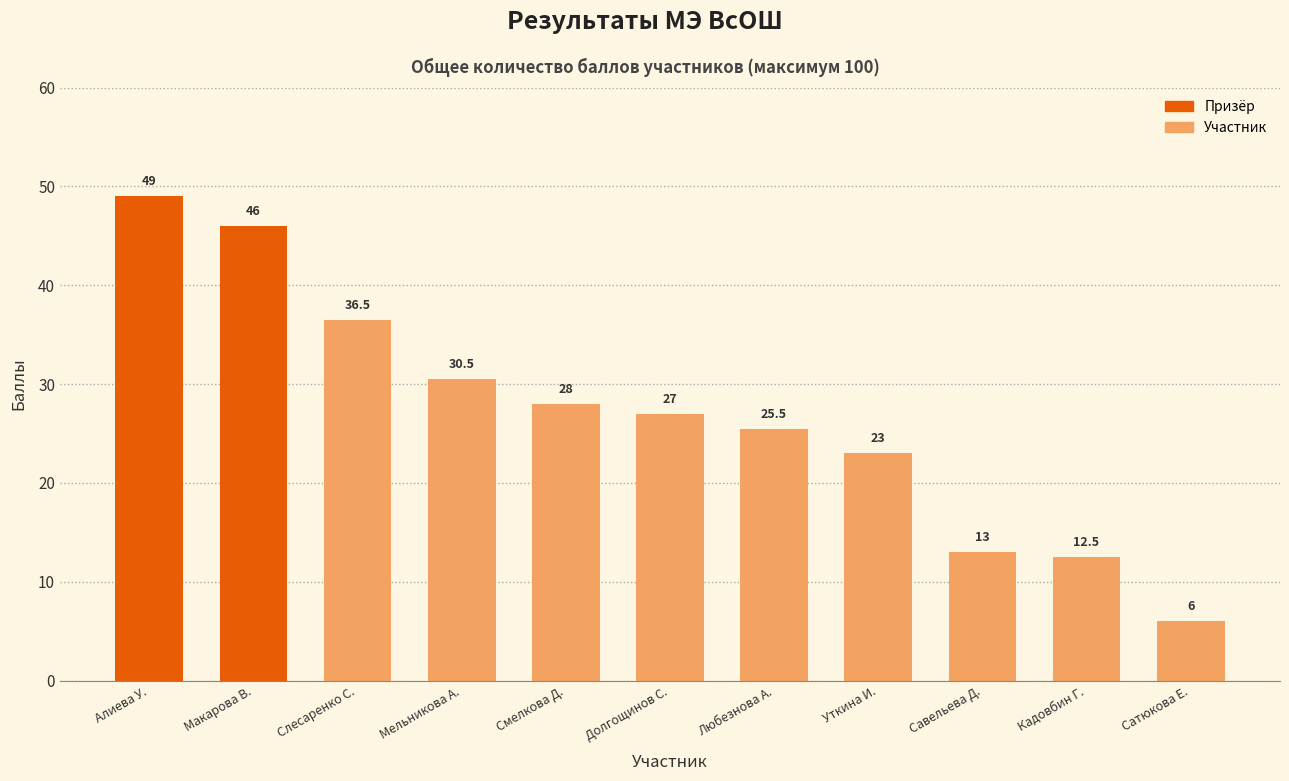

What is the sum of all values?

297.0